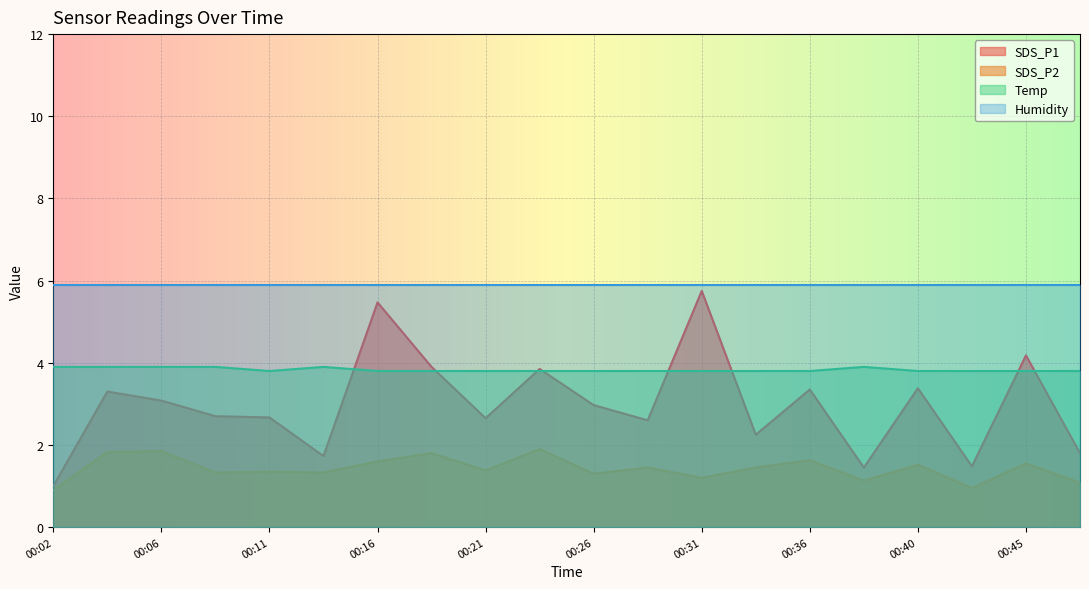

List the series in order of their overall mean, lowest first.

SDS_P2, SDS_P1, Temp, Humidity